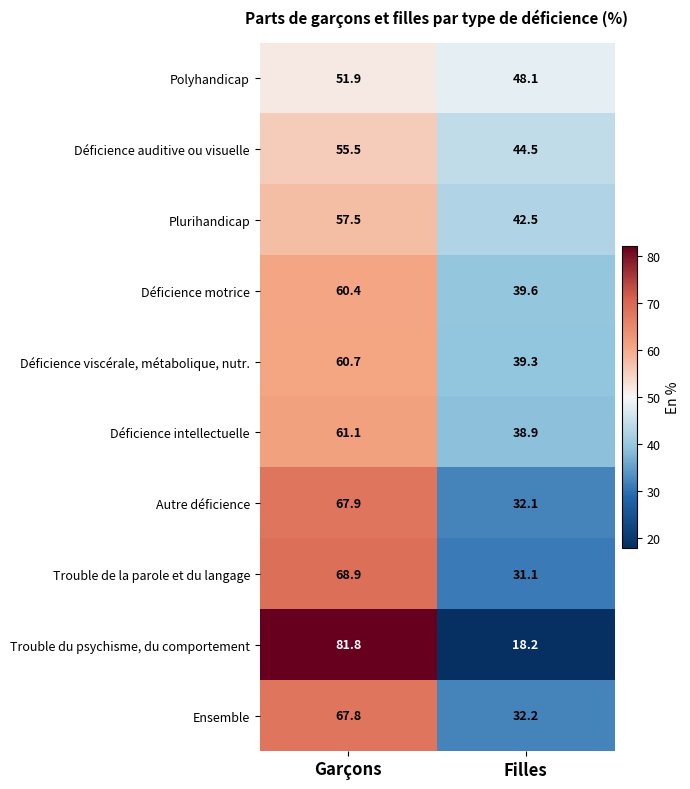

Between Garçons and Filles, which series saw the biggest shift?

Trouble du psychisme, du comportement